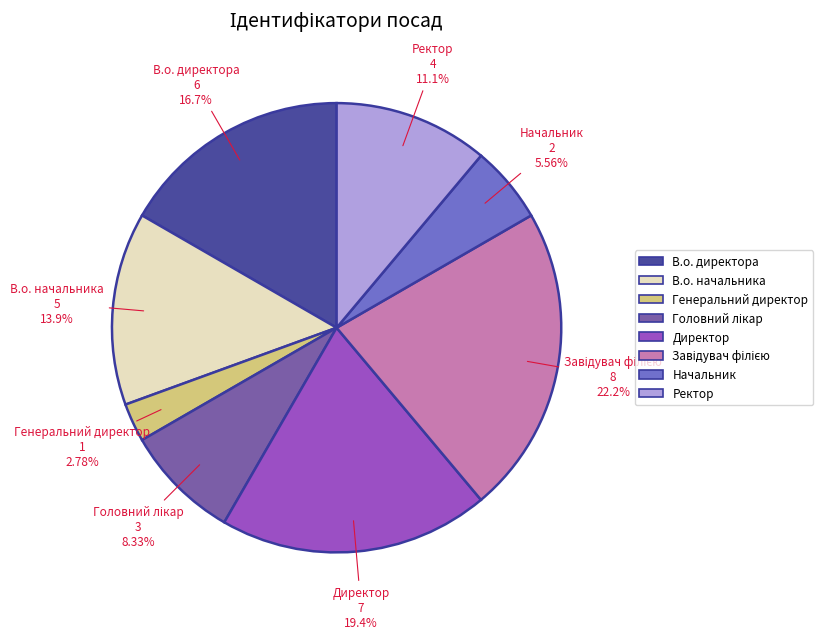

To the nearest percent, what portion does Директор represent?

19%